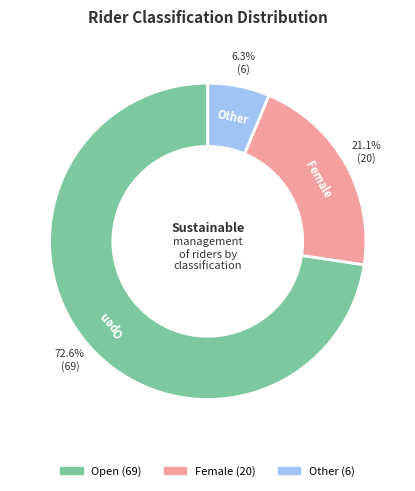

Count the number of slices in the pie.

3